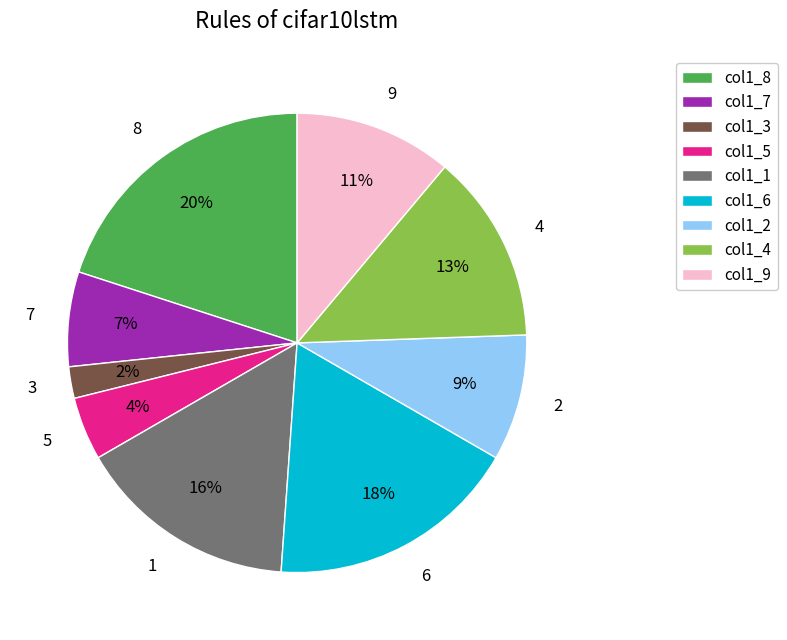

How many slices are in this pie chart?

9